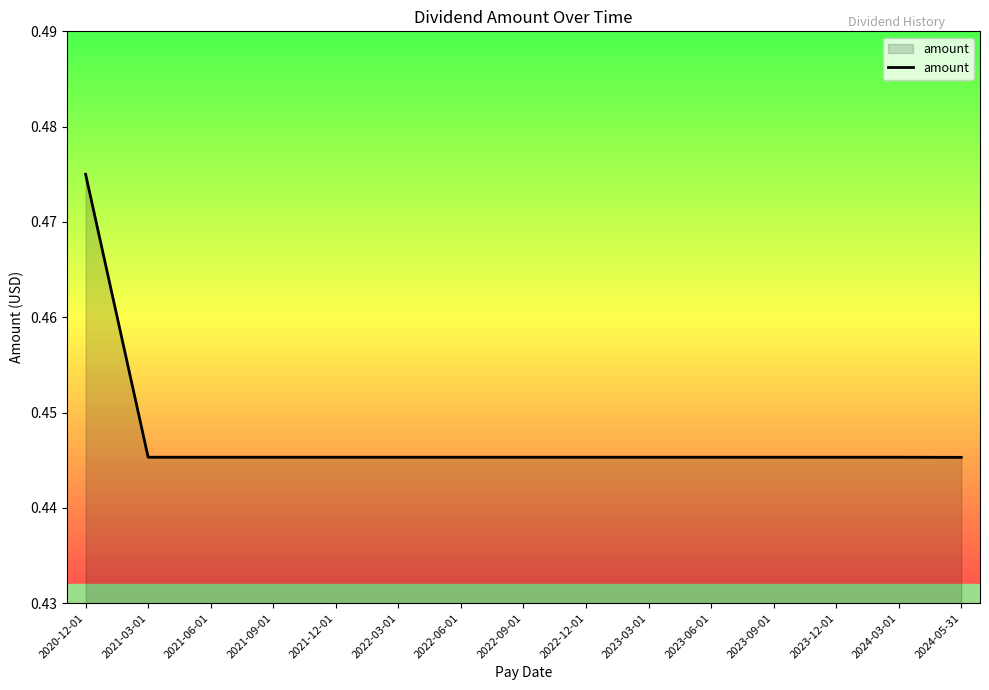

Between 2023-06-01 and 2020-12-01, which is larger?

2020-12-01